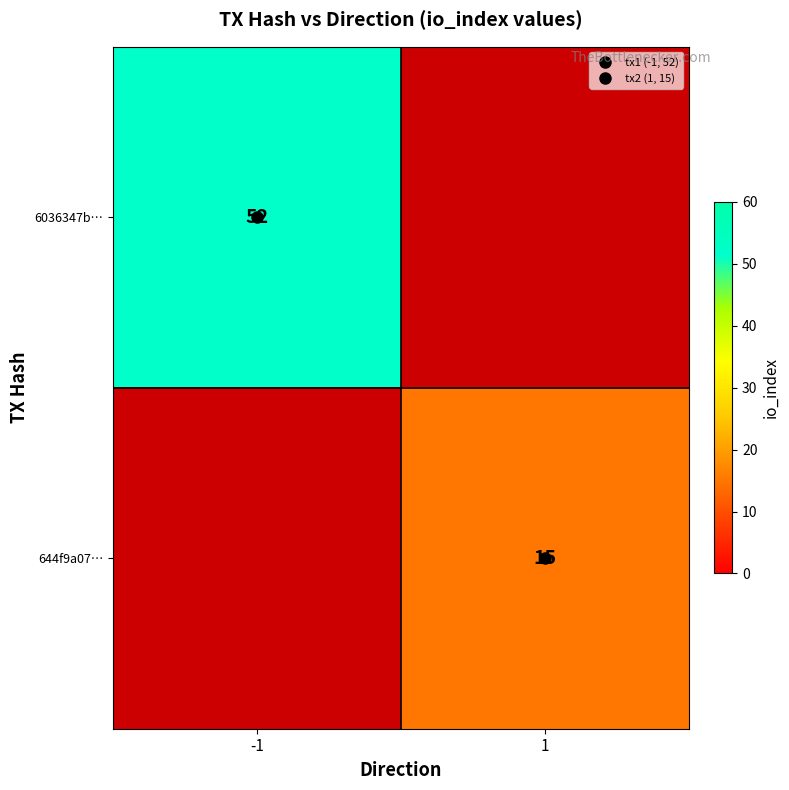

At how many categories does at least one series exceed 37?

1